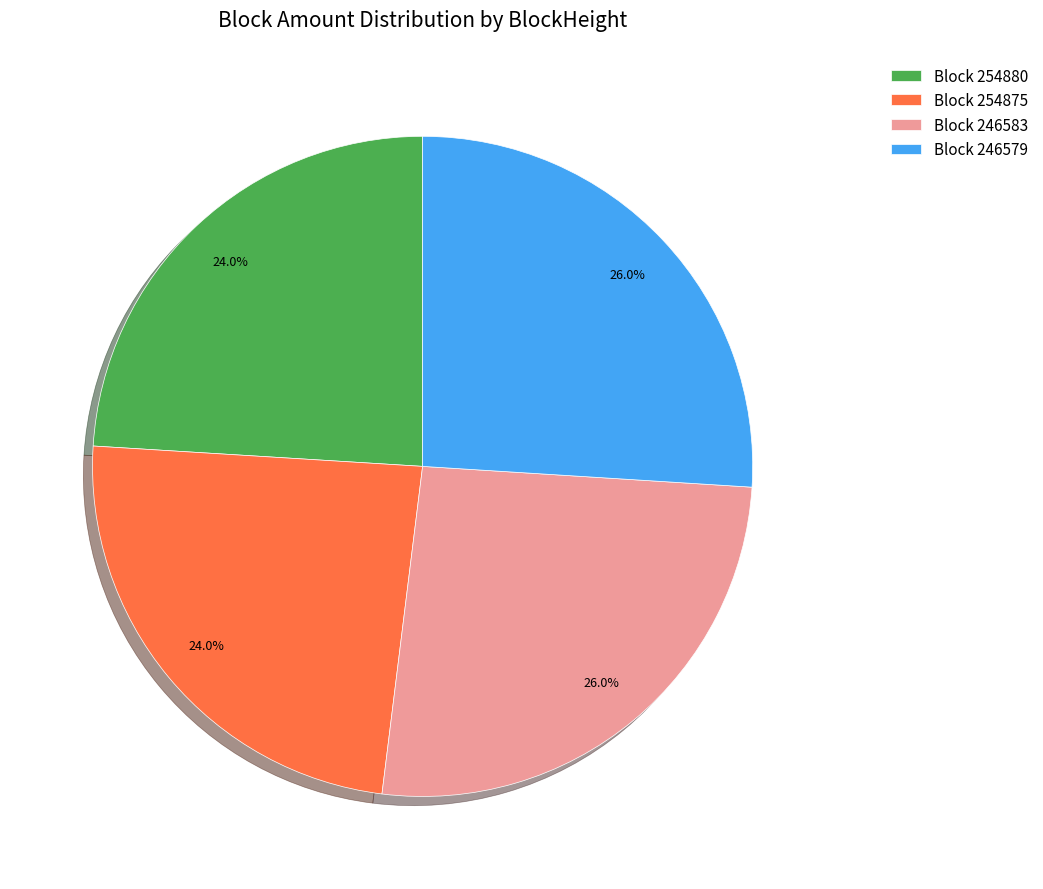

How many segments does this pie chart have?

4